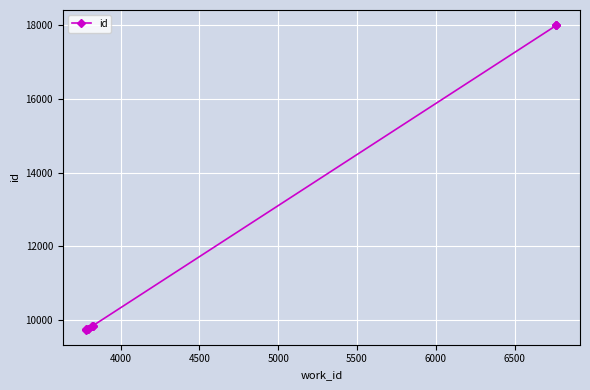

What is the ratio of the value at 4000 to the value at 5500?

1.0